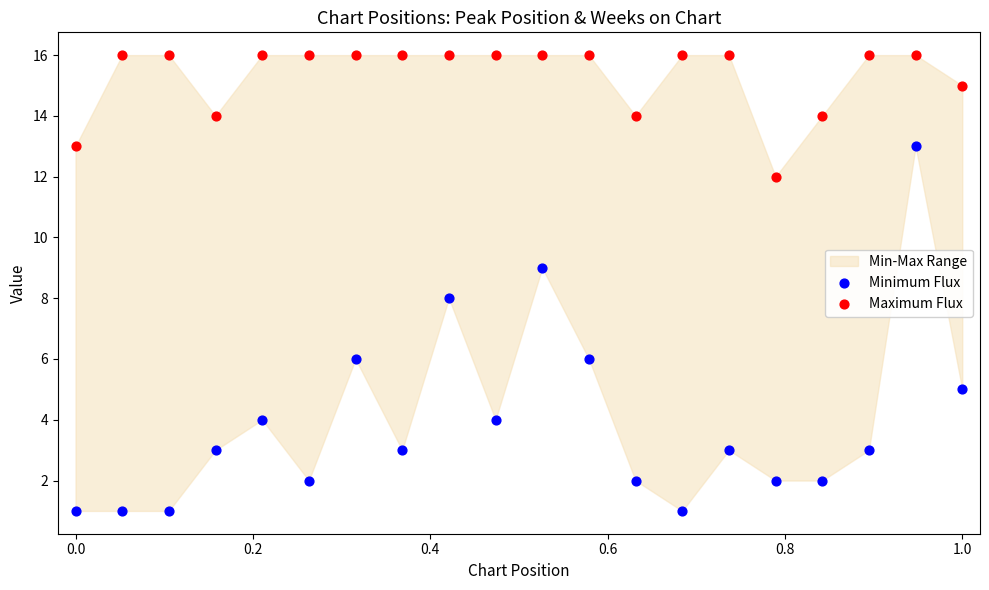

Which series reaches the minimum Y coordinate?

Minimum Flux